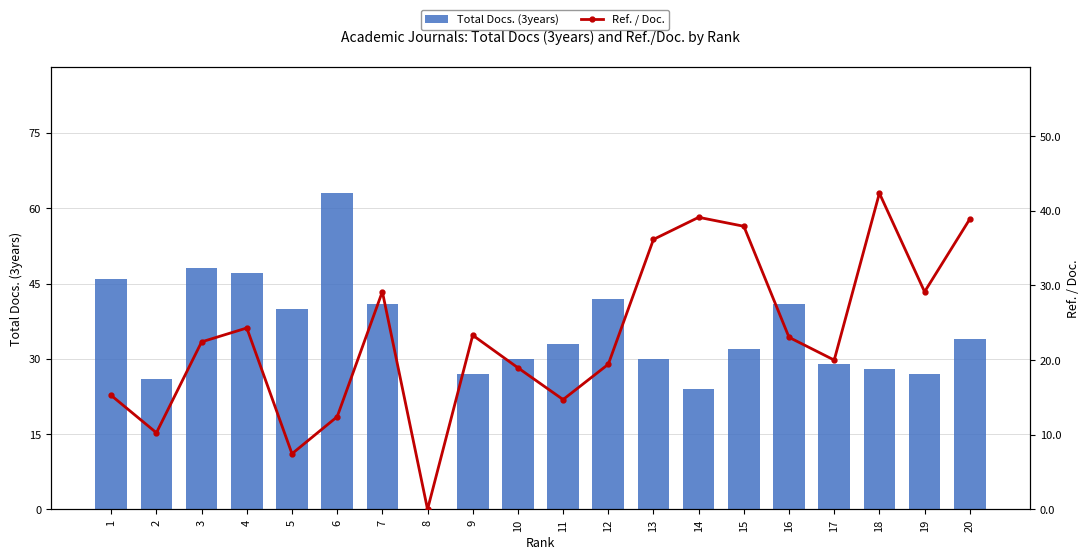

Is it true that Total Docs. (3years) equals 30.1 at 1?

False